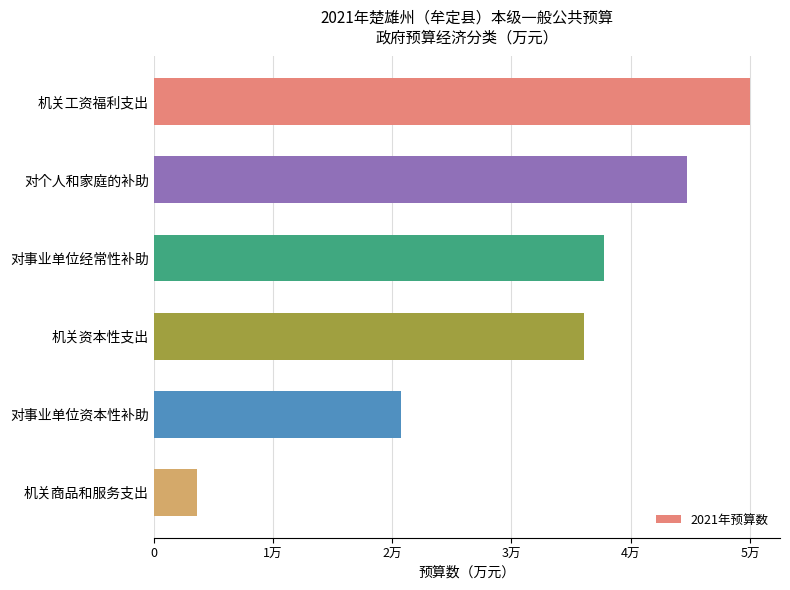

Does the chart contain any negative values?

No